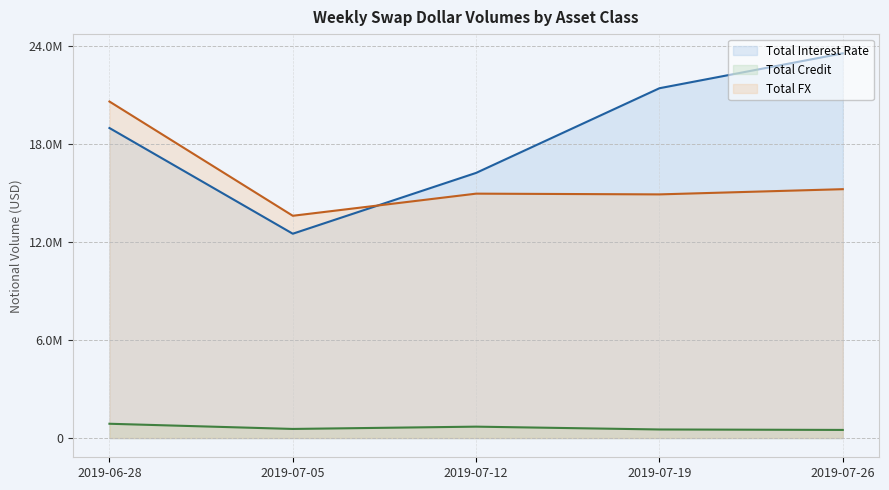

Is it true that Total Credit equals 697113 at 2019-07-12?

True